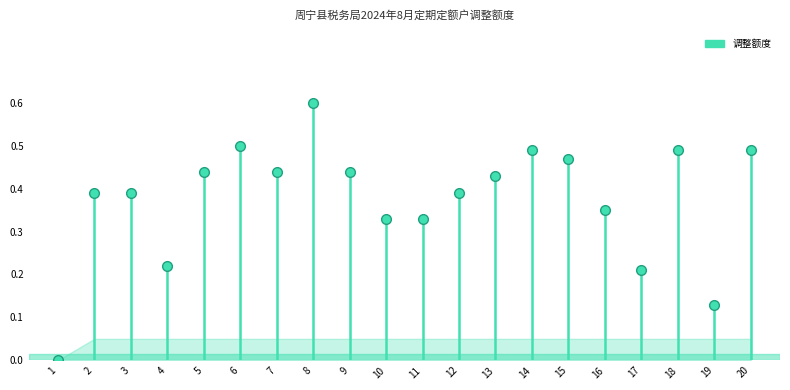

Read the value at 18.

0.5